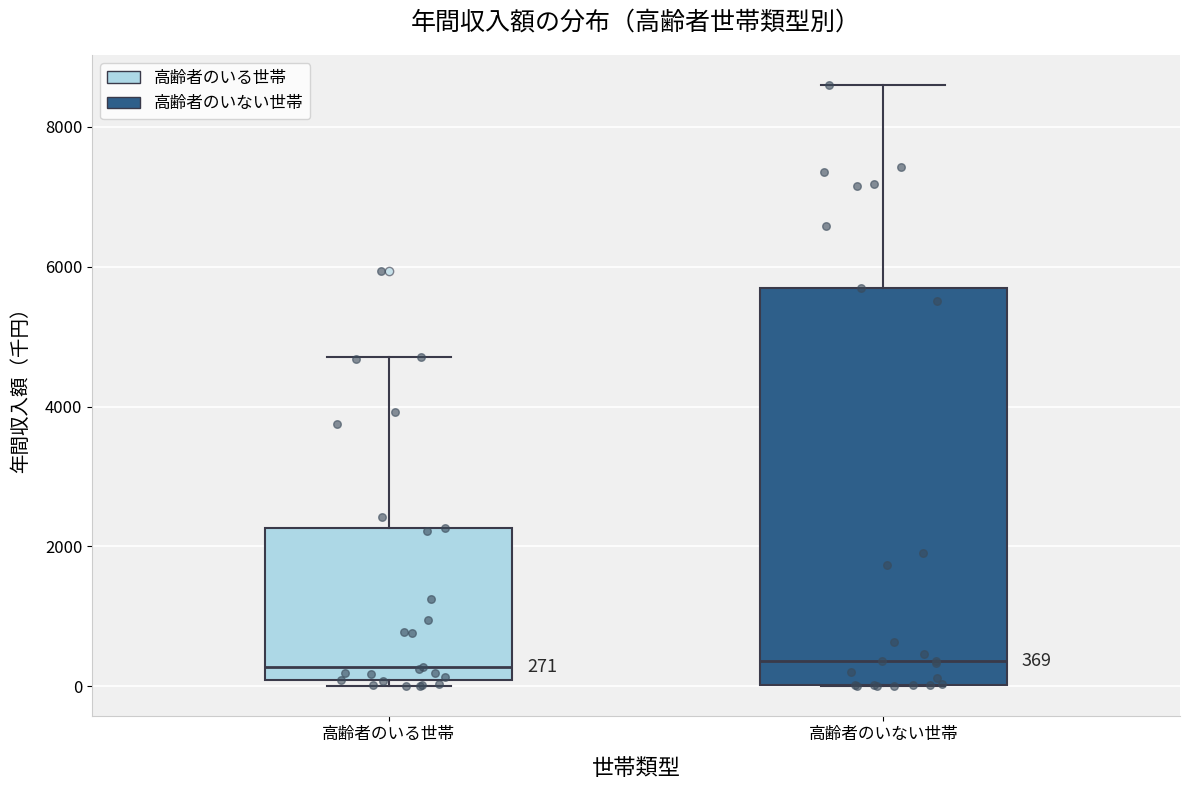

Which box is the tallest, from its lower edge to its upper edge?

高齢者のいない世帯